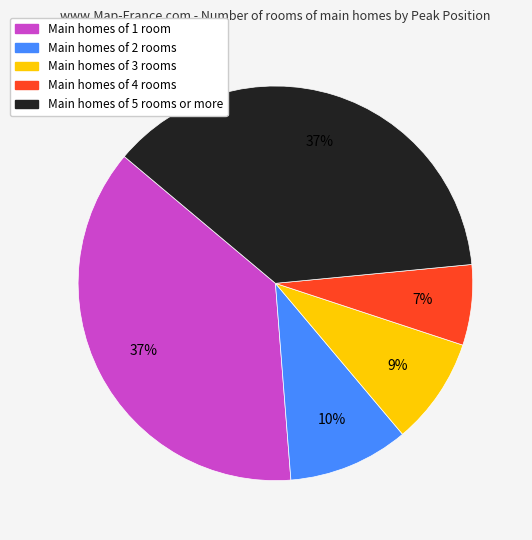

Is there a majority slice in this chart?

No